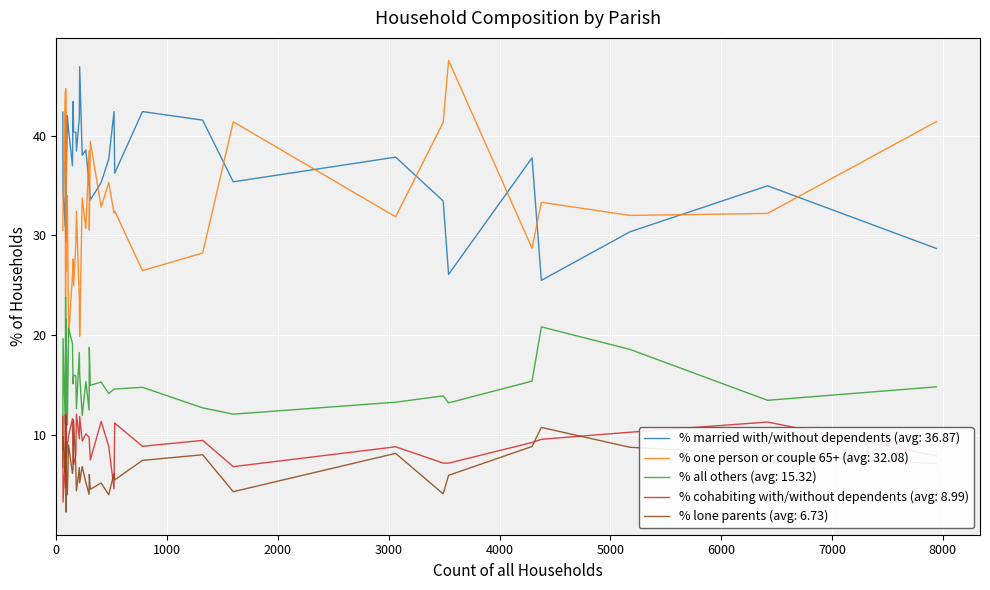

What is the sum of the % all others values at St. Leonards and St. Ives and Bourton?

29.2